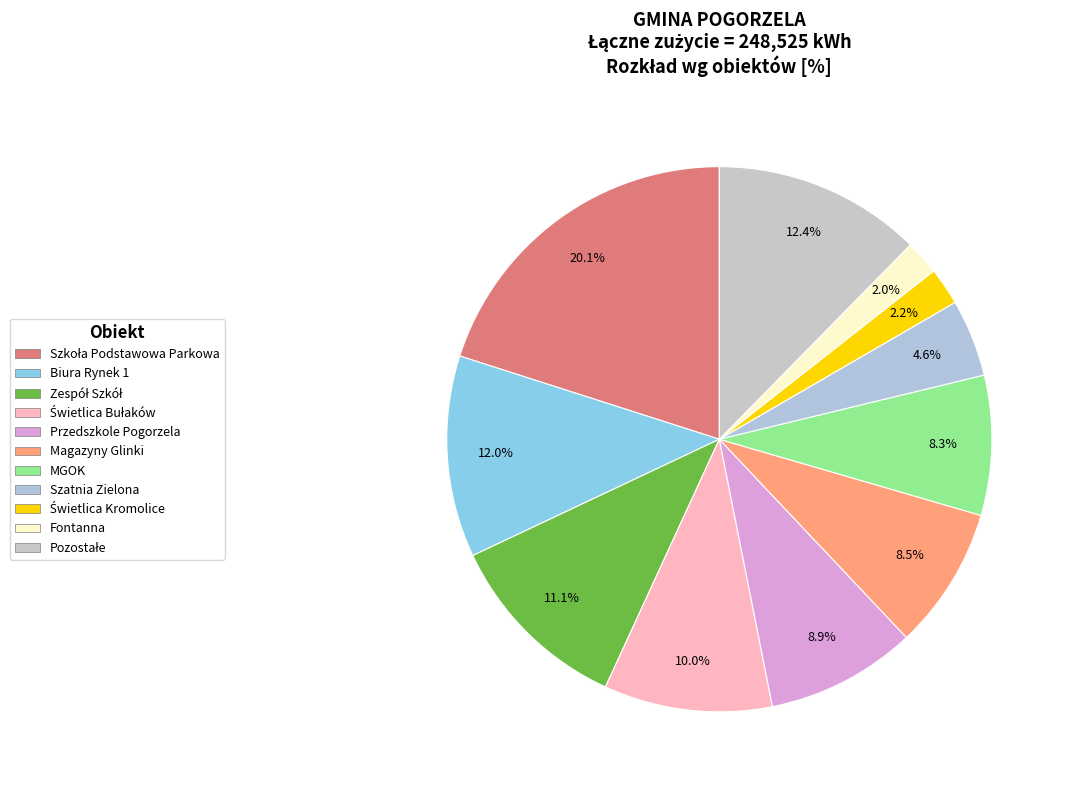

How many slices are in this pie chart?

11